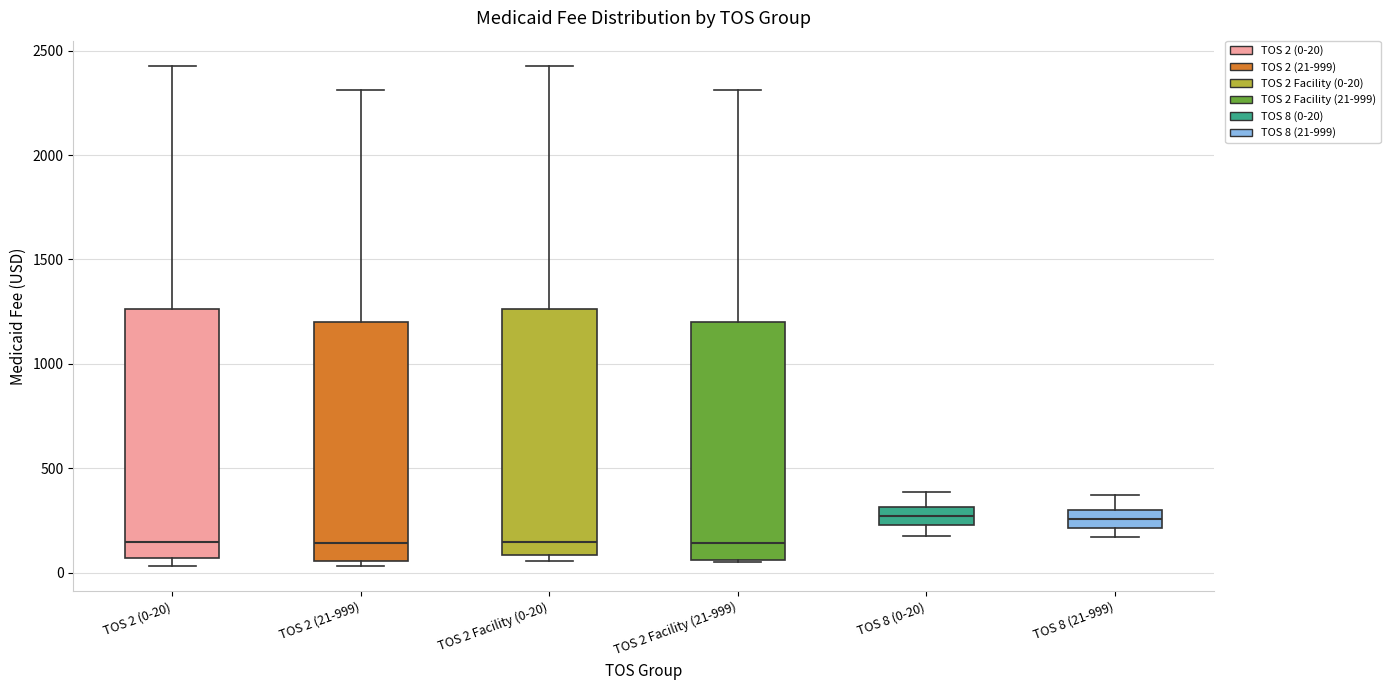

Where does the median line of the box for TOS 2 (21-999) sit on the y-axis? The values are not printed on the chart, so give them approximately, as read against the axis.

150